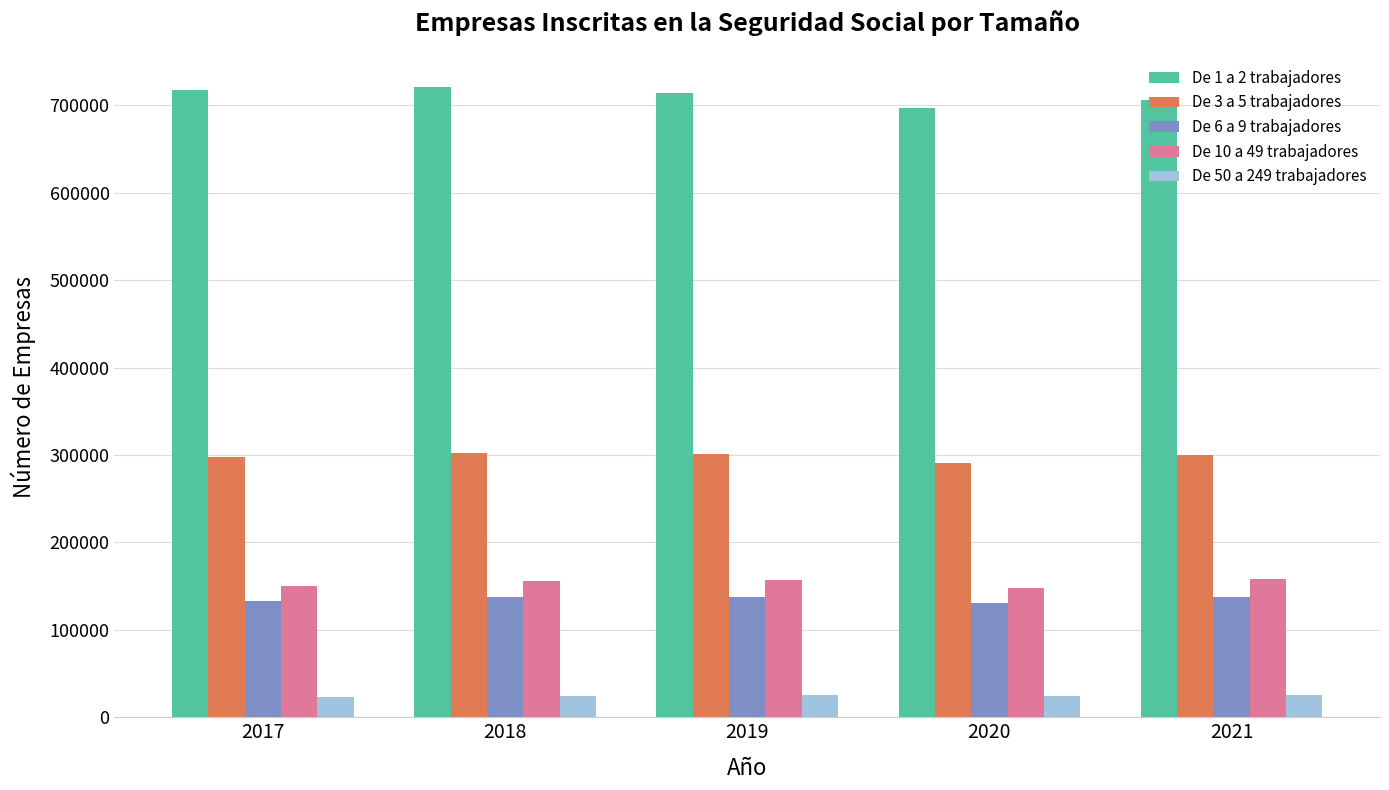

How many groups of bars are there?

5